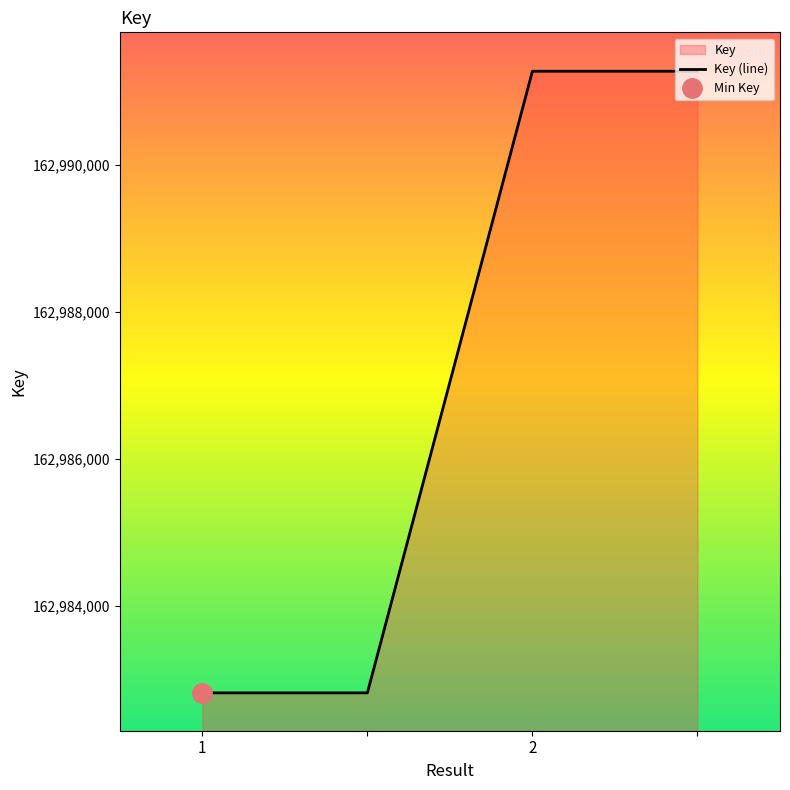

True or false: the data shows 112949983 at 3.

False